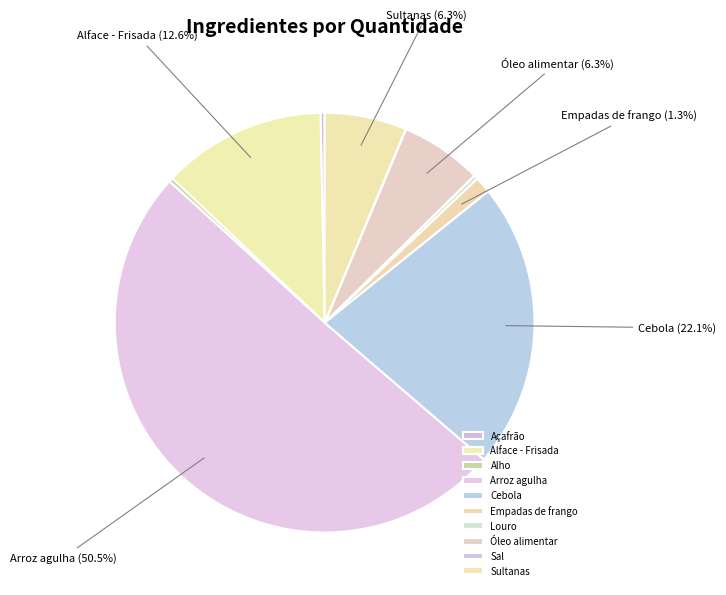

Combined, do Alface - Frisada and Açafrão account for over 50%?

No